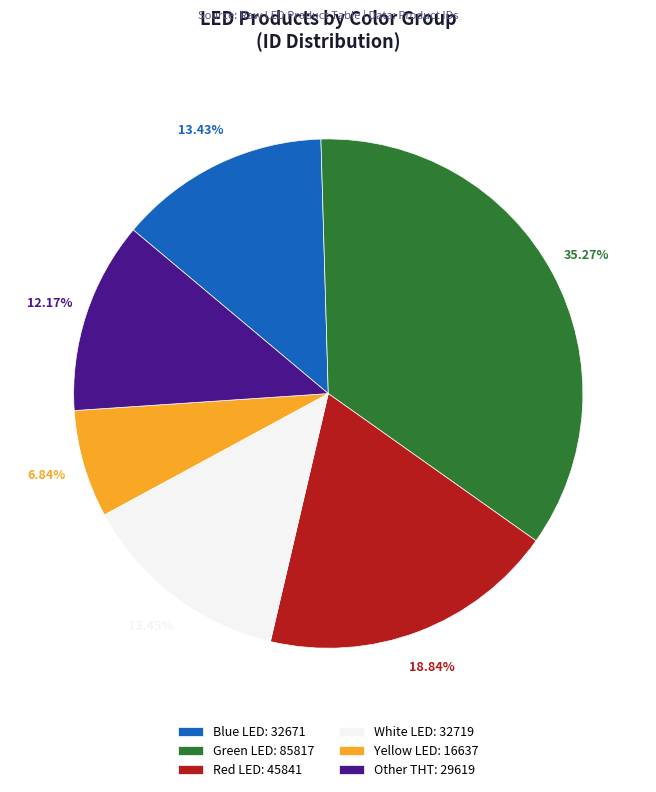

To the nearest percent, what is the average slice percentage?

17%